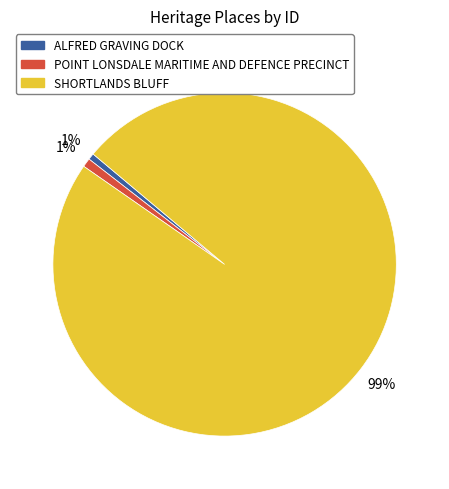

How many slices are in this pie chart?

3